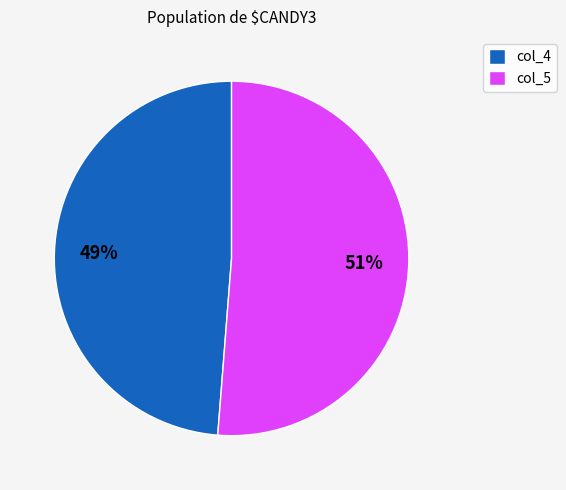

To the nearest percent, what percentage of the pie is col_4?

49%